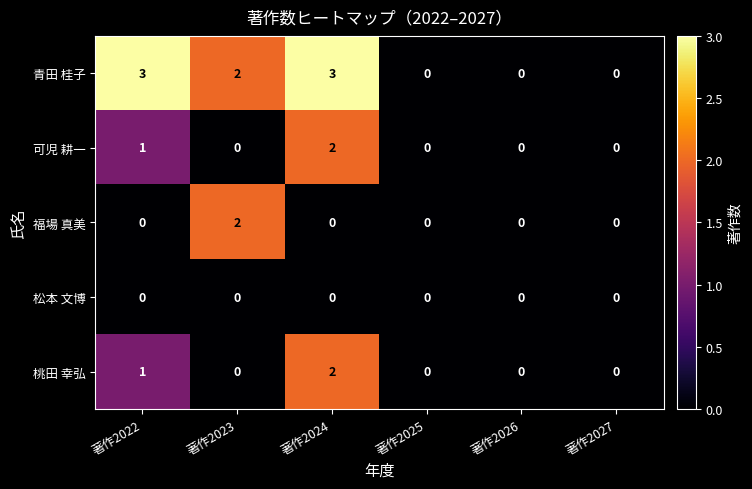

The value of 青田 桂子 at 著作2022 is 2. True or false?

False